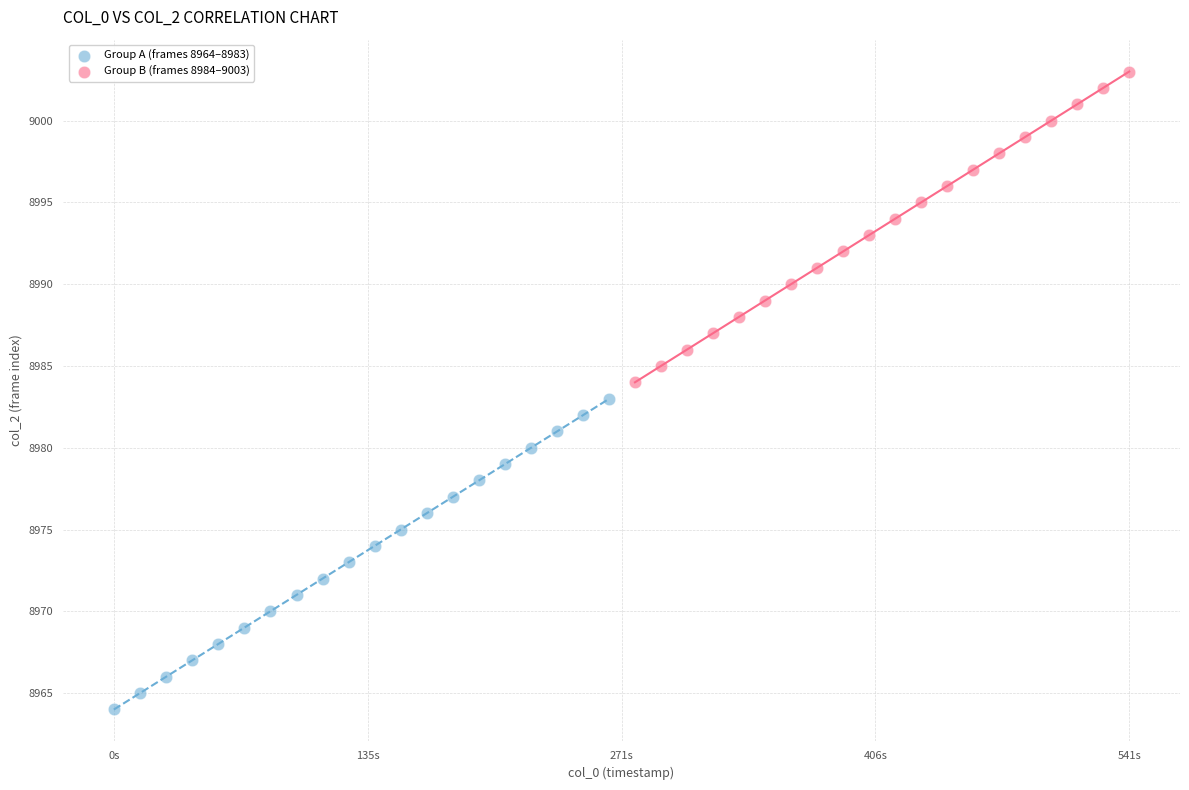

Which series reaches the minimum Y coordinate?

Group A (frames 8964–8983)